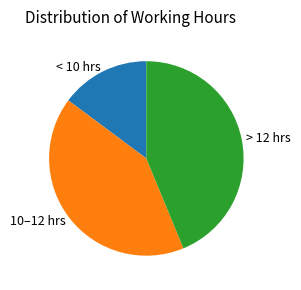

True or false: > 12 hrs accounts for 52% of the total.

False